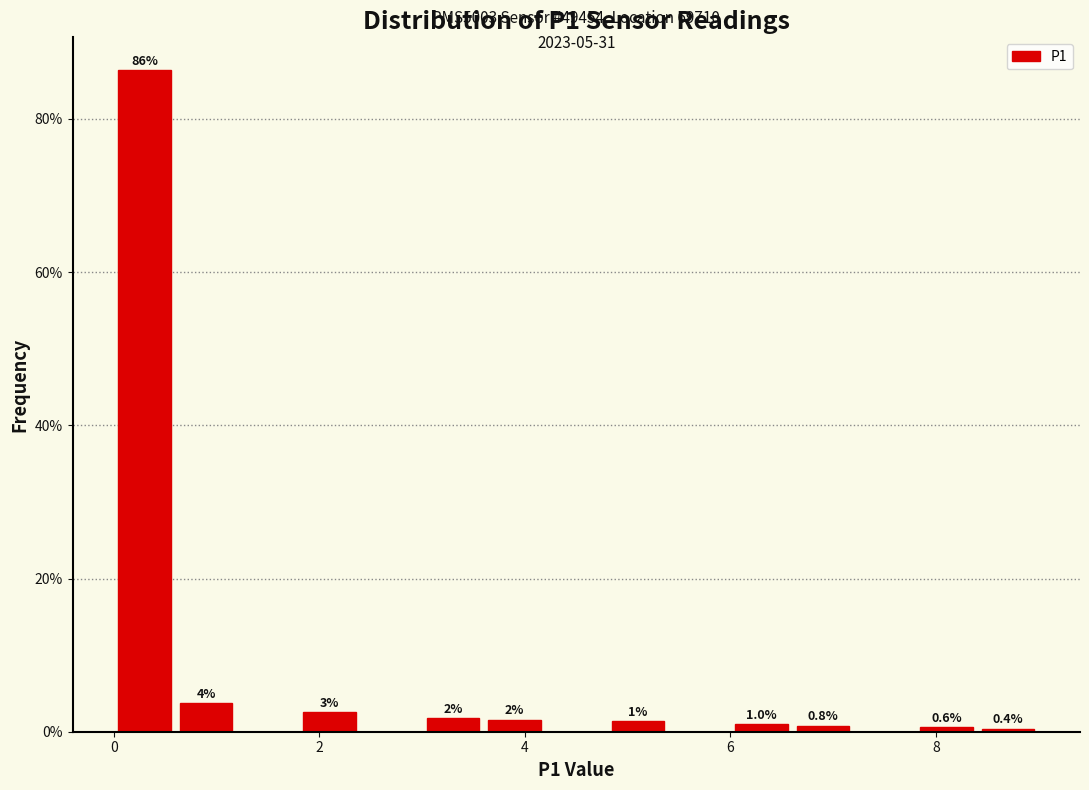

Around what value on the x-axis is the tallest bar? Give the approximate position of its centre, as read against the axis.

0.4